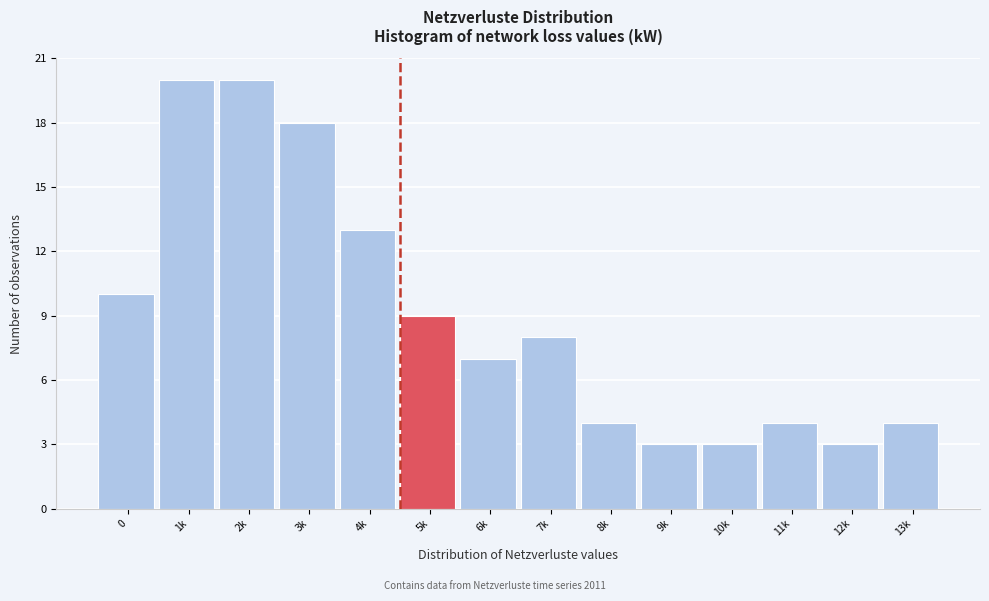

Reading left to right, extract all data points from this chart.

10	20	20	18	13	9	7	8	4	3	3	4	3	4